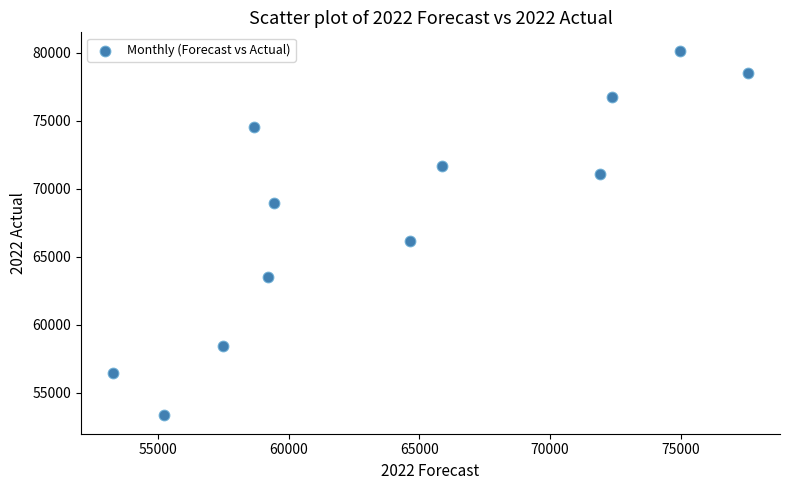

What is the range of X values (max minus min)?

24304